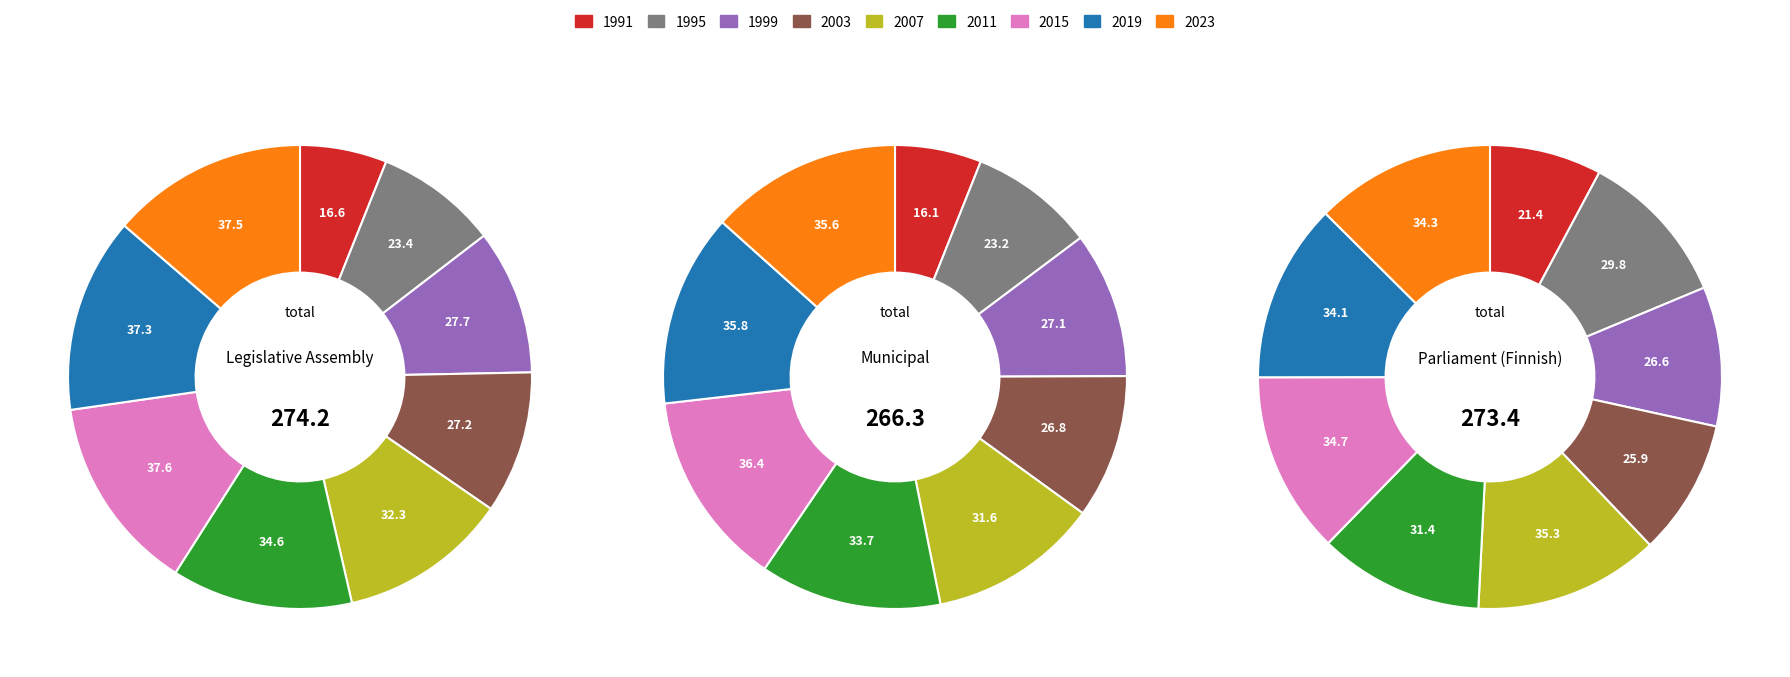

To the nearest percent, what portion does 2019 represent?

14%